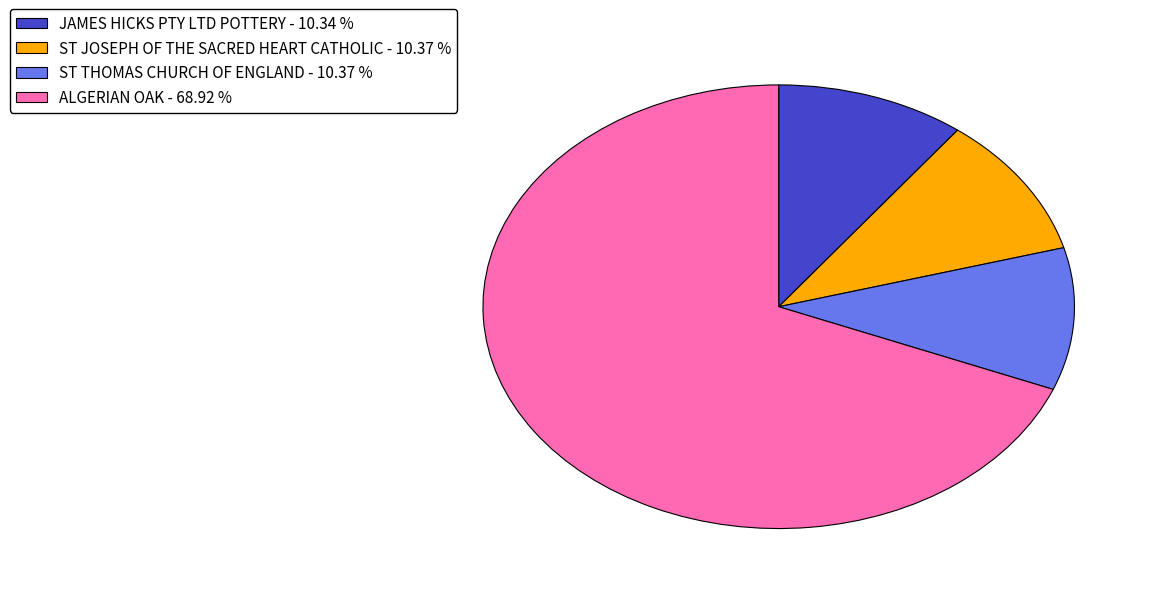

What is the ratio of the value at JAMES HICKS PTY LTD POTTERY to the value at ST THOMAS CHURCH OF ENGLAND?

1.0